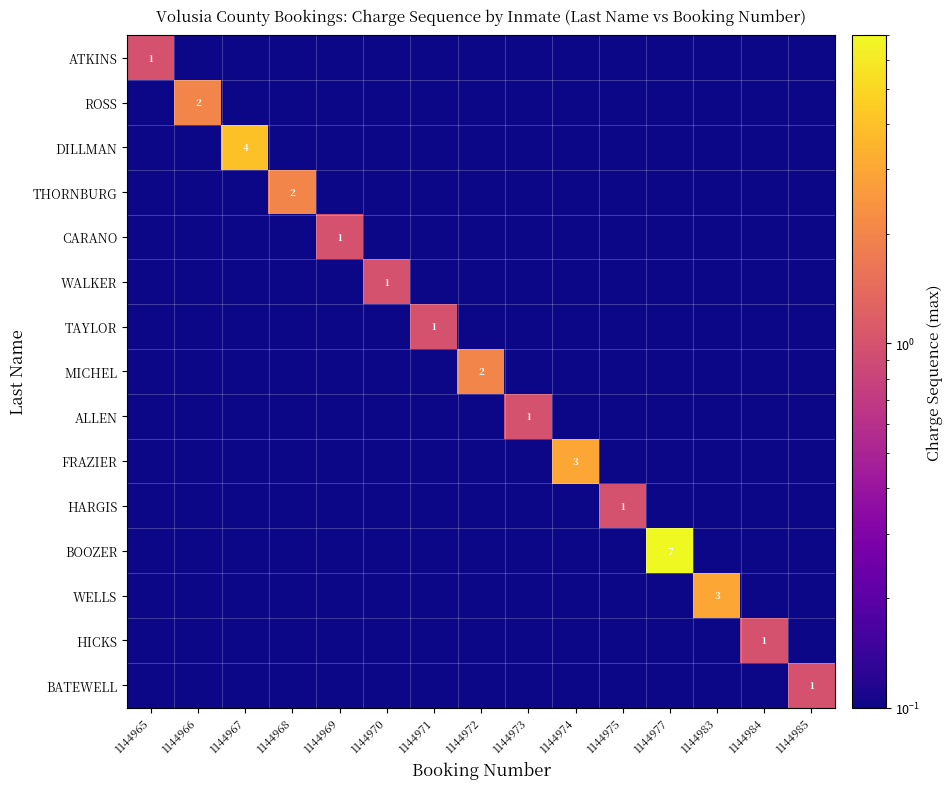

What is the difference between the maximum and minimum values in the ALLEN series?

0.9